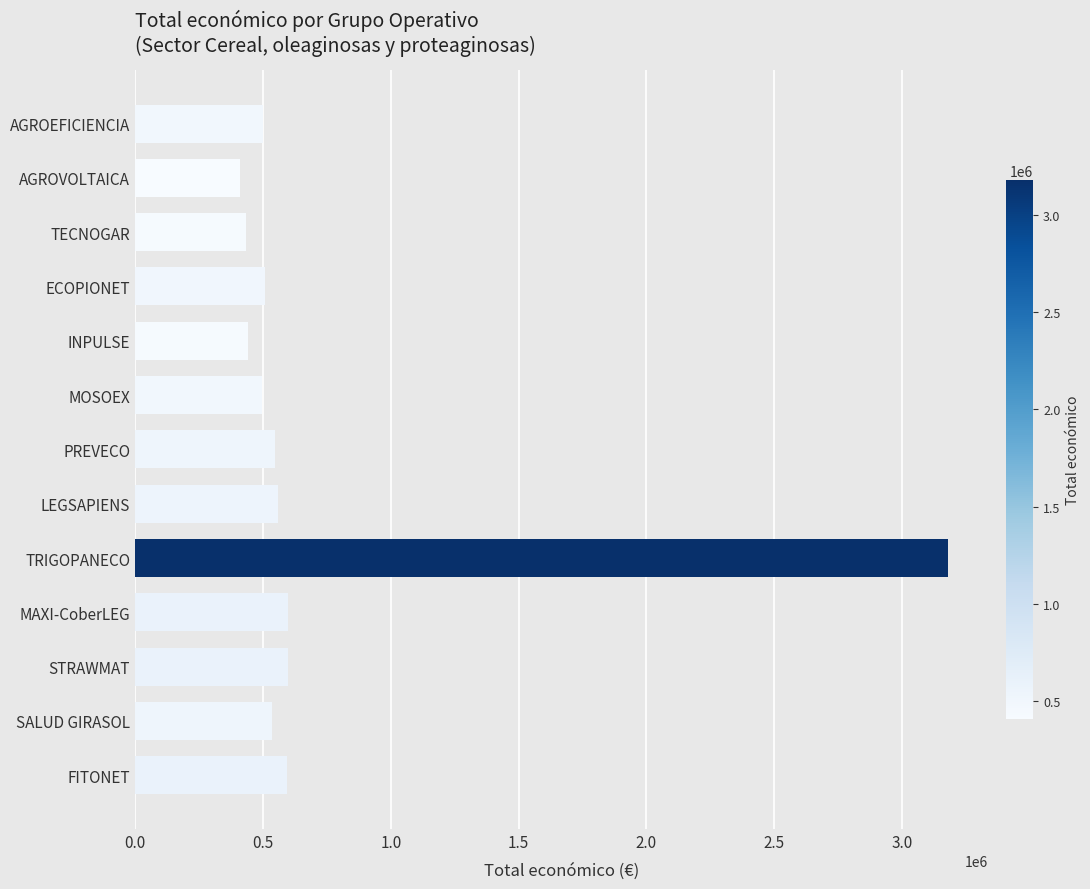

What is the average value?

722769